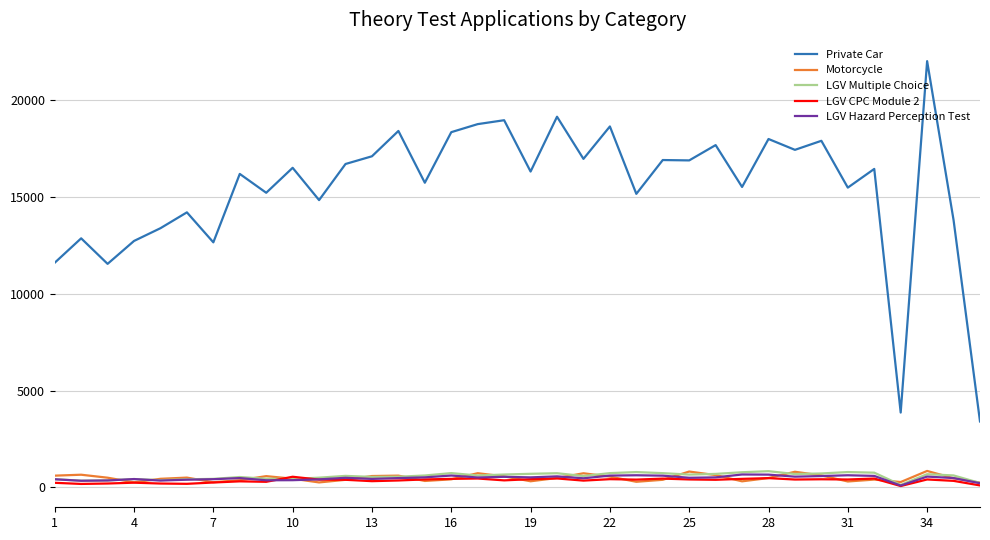

What are all the series names shown in the legend?

Private Car, Motorcycle, LGV Multiple Choice, LGV CPC Module 2, LGV Hazard Perception Test